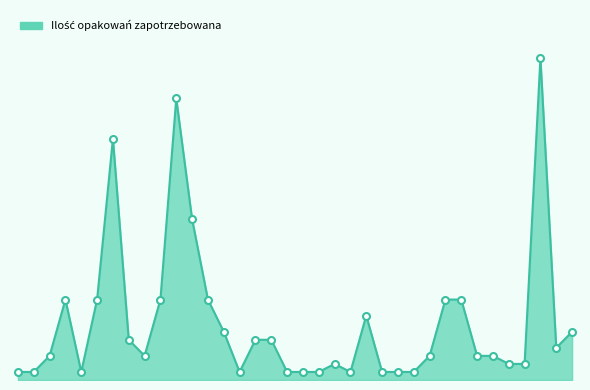

Does the chart have visible grid lines?

No